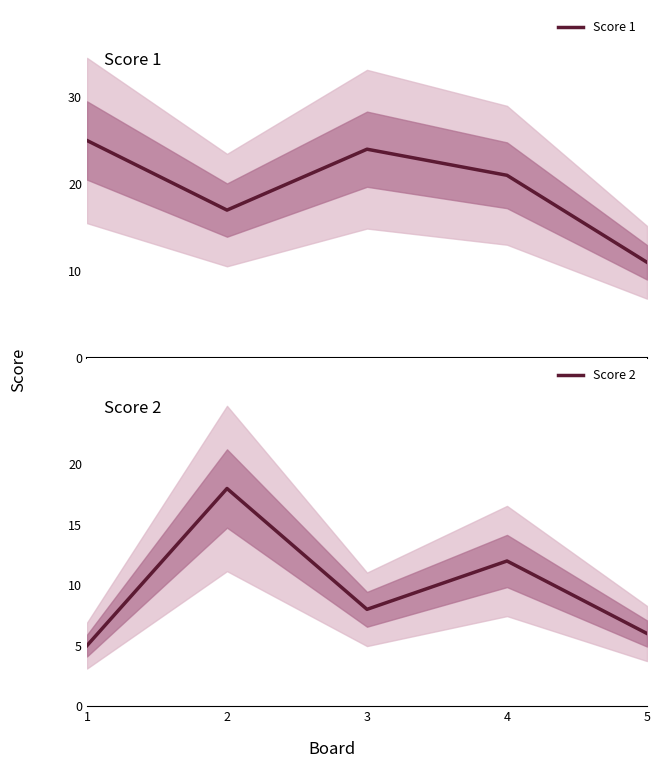

What is the greatest value displayed?

25